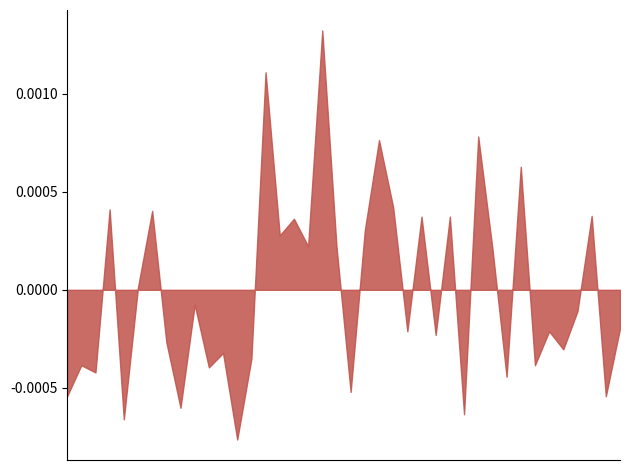

At which category does the chart reach its peak across all series?

18